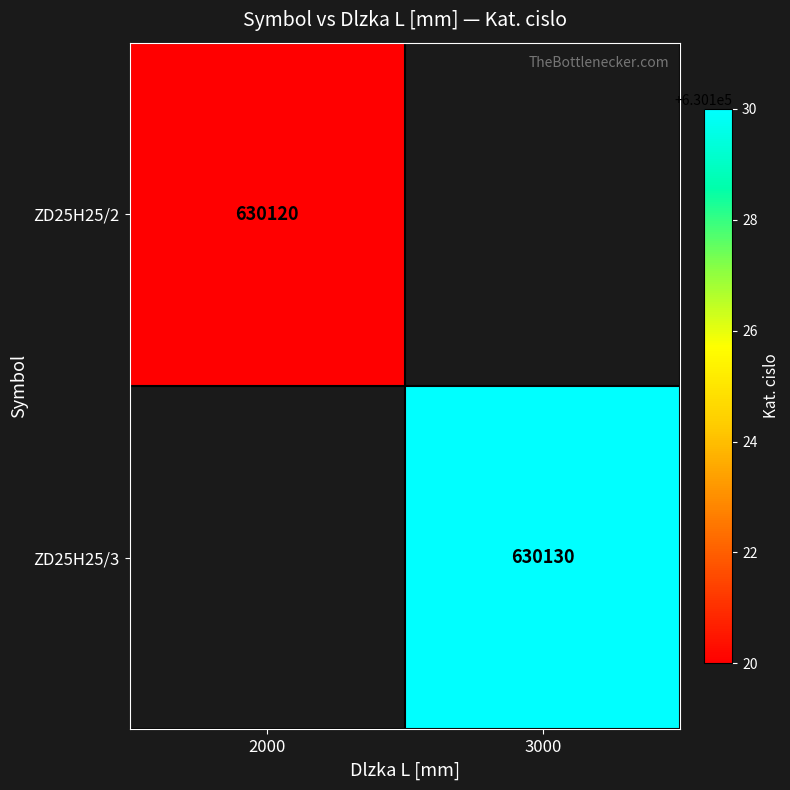

The value of ZD25H25/3 at 3000 is 1089854. True or false?

False